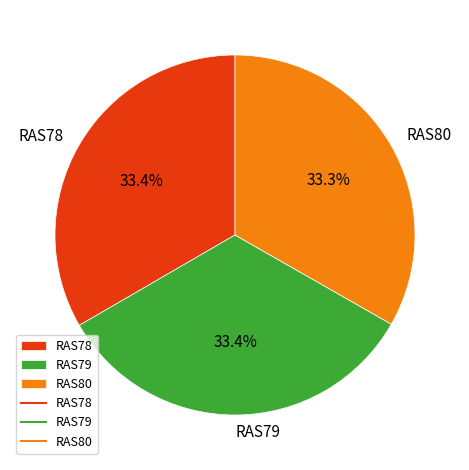

What is the ratio of the value at RAS78 to the value at RAS80?

1.0